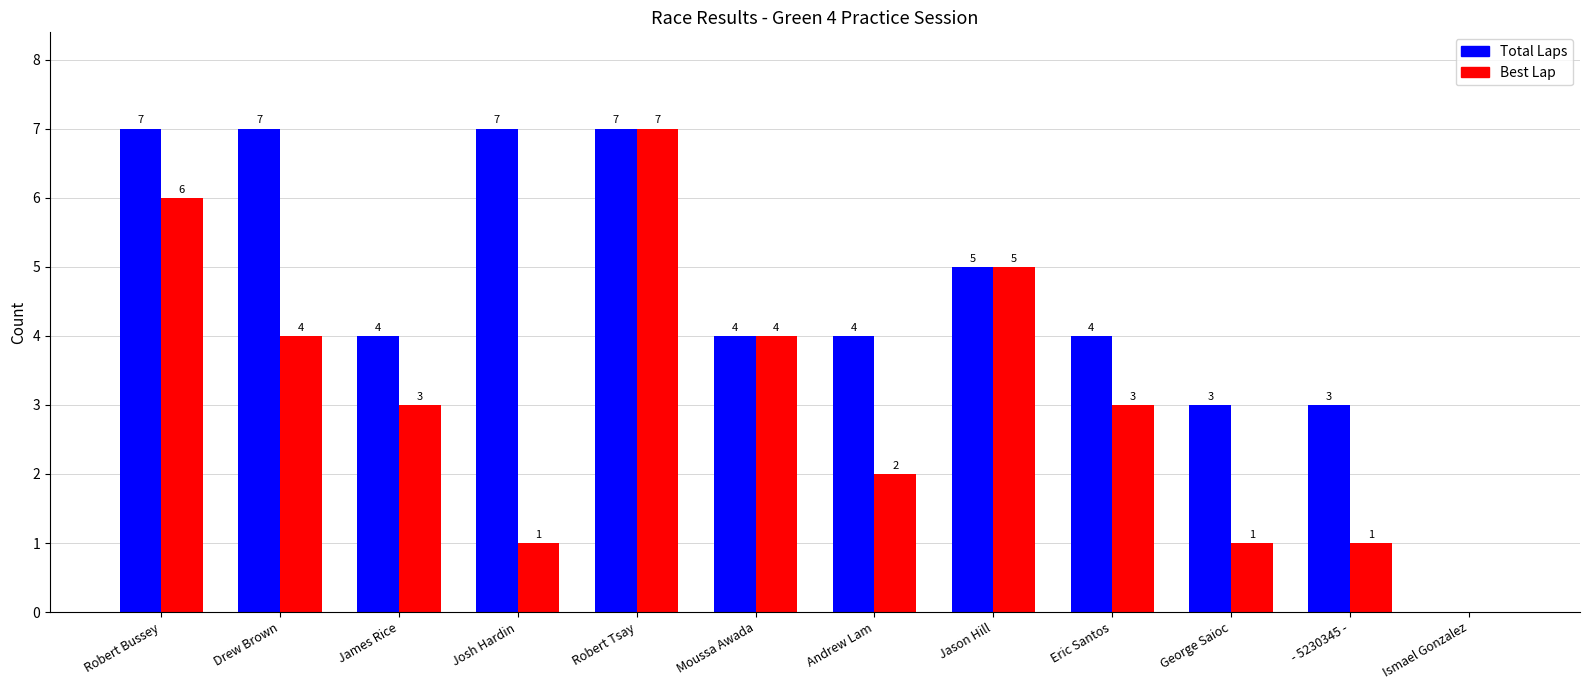

True or false: Best Lap has a value of 2 at Andrew Lam.

True